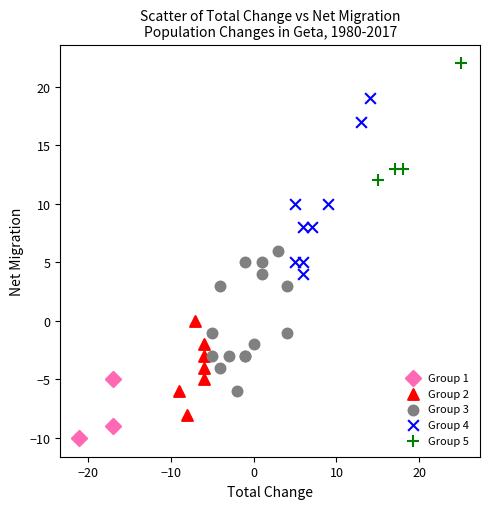

Which series contains the lowest Y value?

Group 1